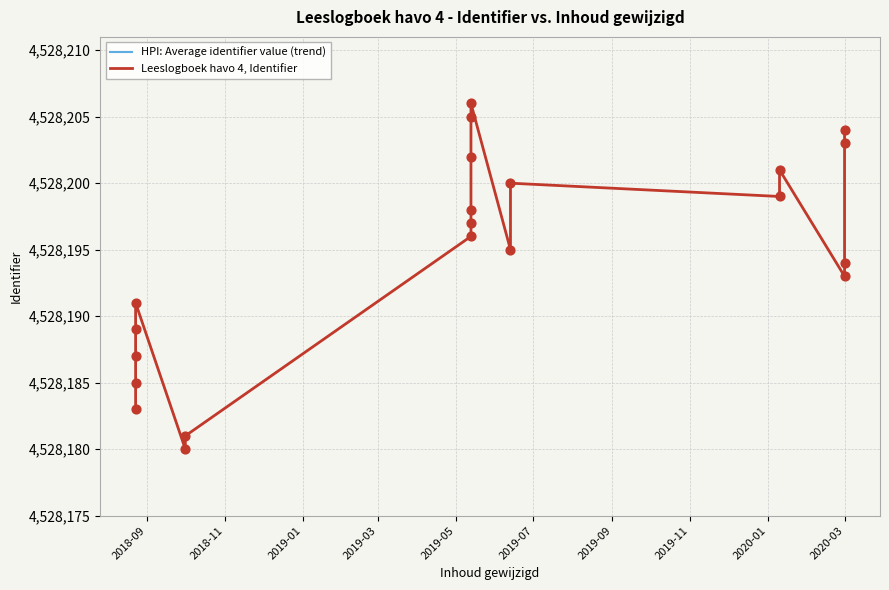

What is the total value across all series at 2020-03?

9061819.8